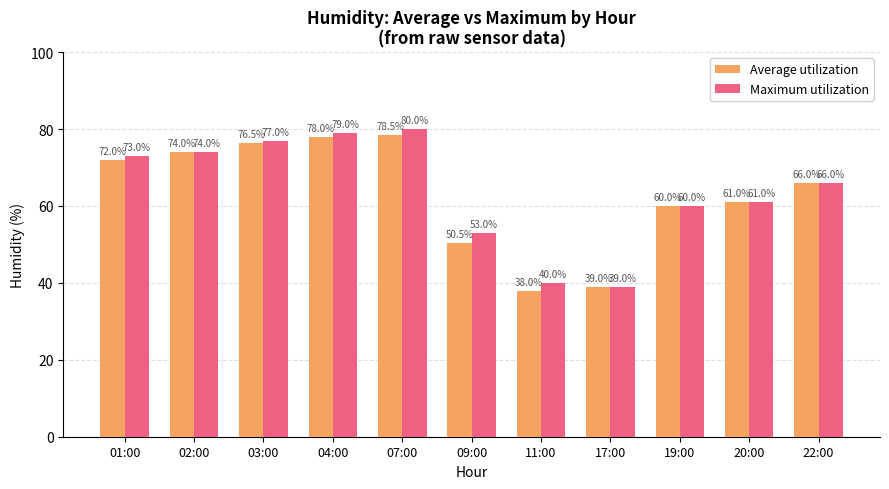

The Maximum utilization series shows 79.0 at 04:00. True or false?

True